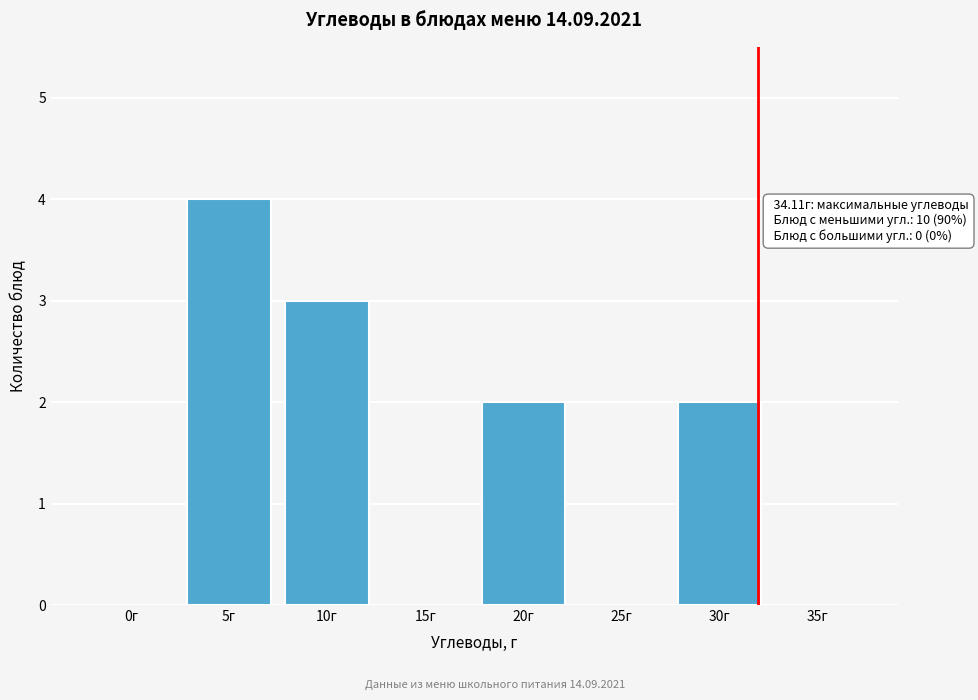

Reading right to left, list all the values displayed in this chart.

35г=0	30г=2	25г=0	20г=2	15г=0	10г=3	5г=4	0г=0